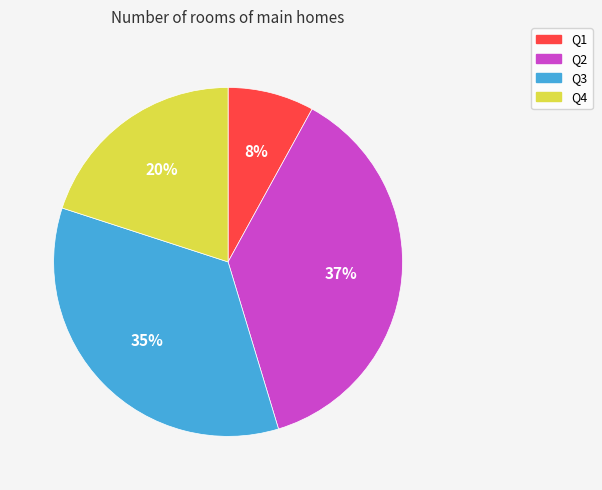

What is the smallest slice in the pie chart?

Q1